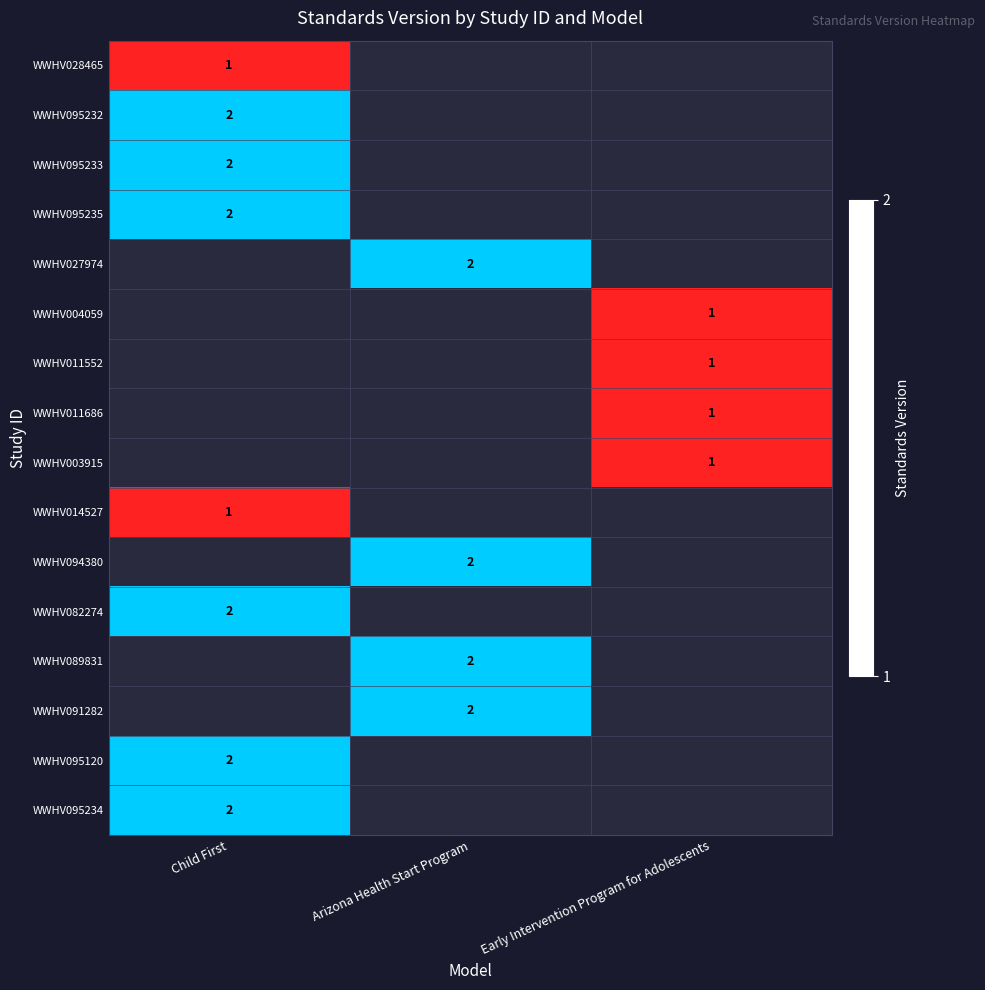

The value of WWHV095234 at Child First is 2. True or false?

True